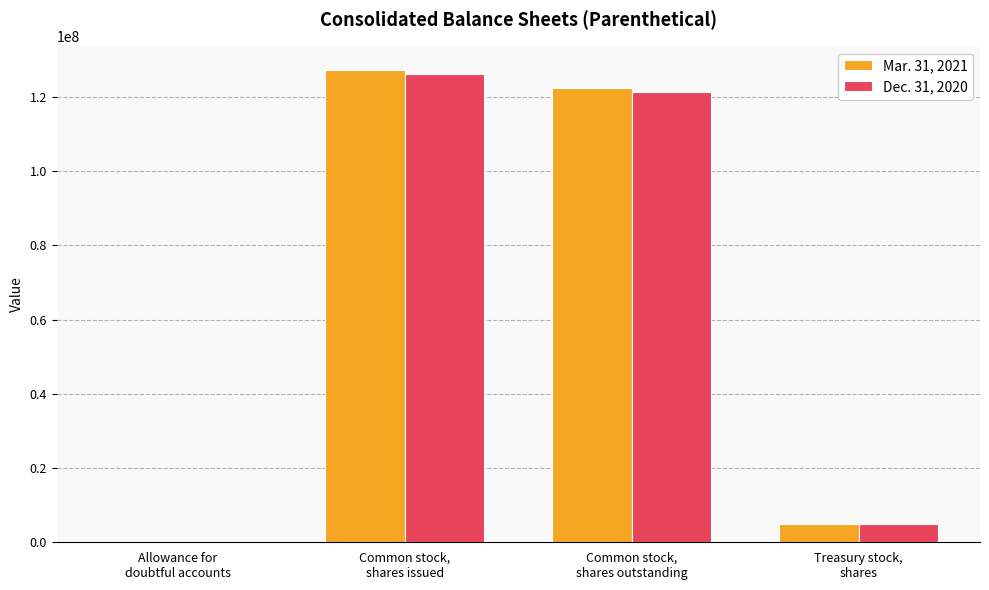

Where is Dec. 31, 2020 nearest to the value 63078678?

Common stock,
shares outstanding